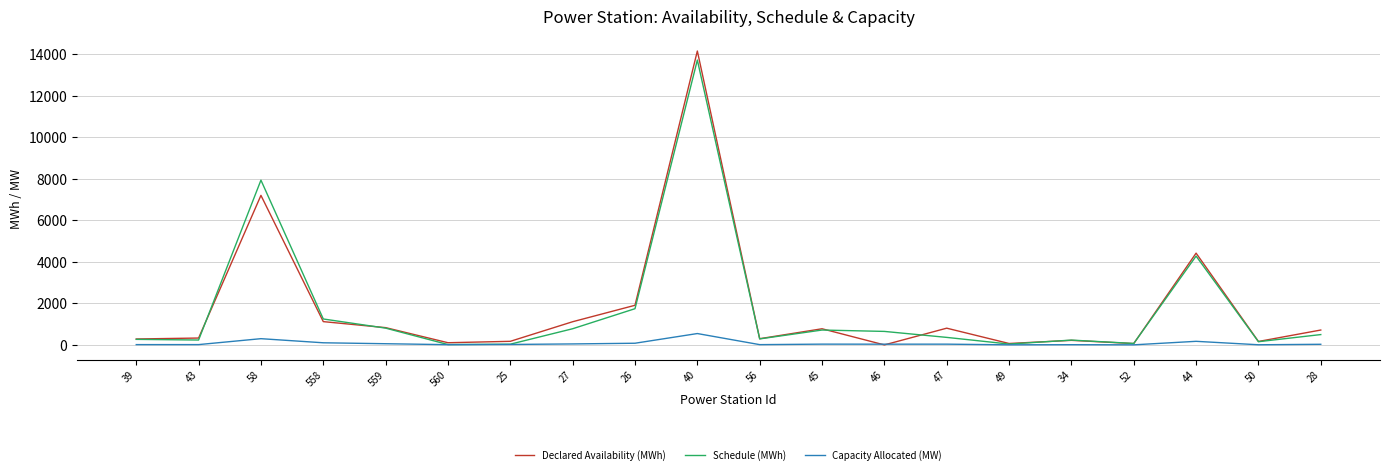

True or false: Capacity Allocated (MW) has more than 2 points higher than both neighbors.

True